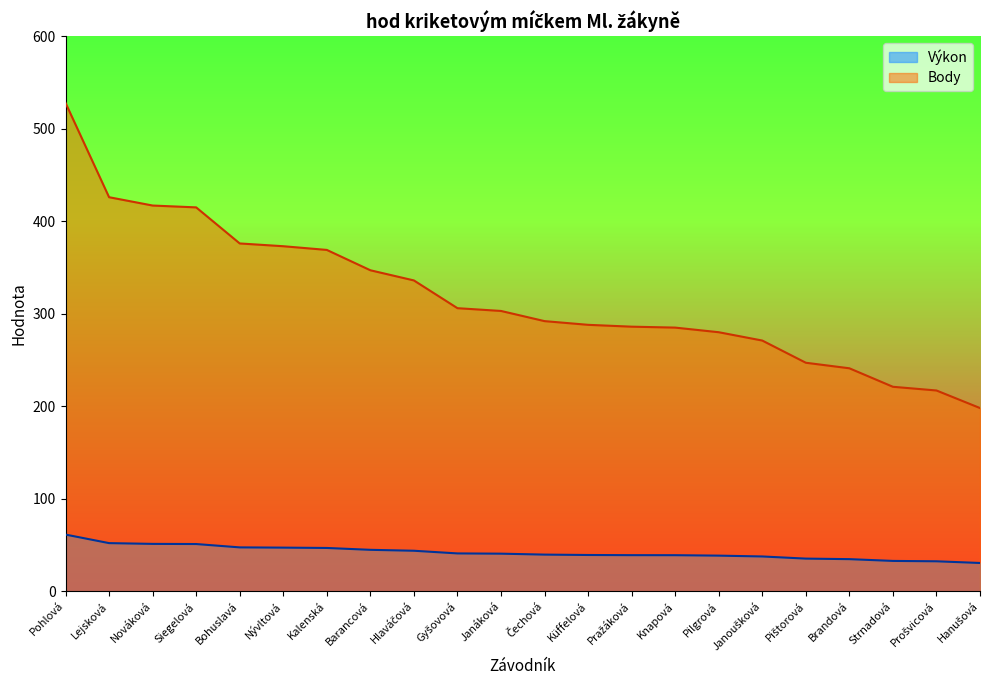

Is the value of Výkon at Pohlová greater than the value of Body at Gyšovová?

No